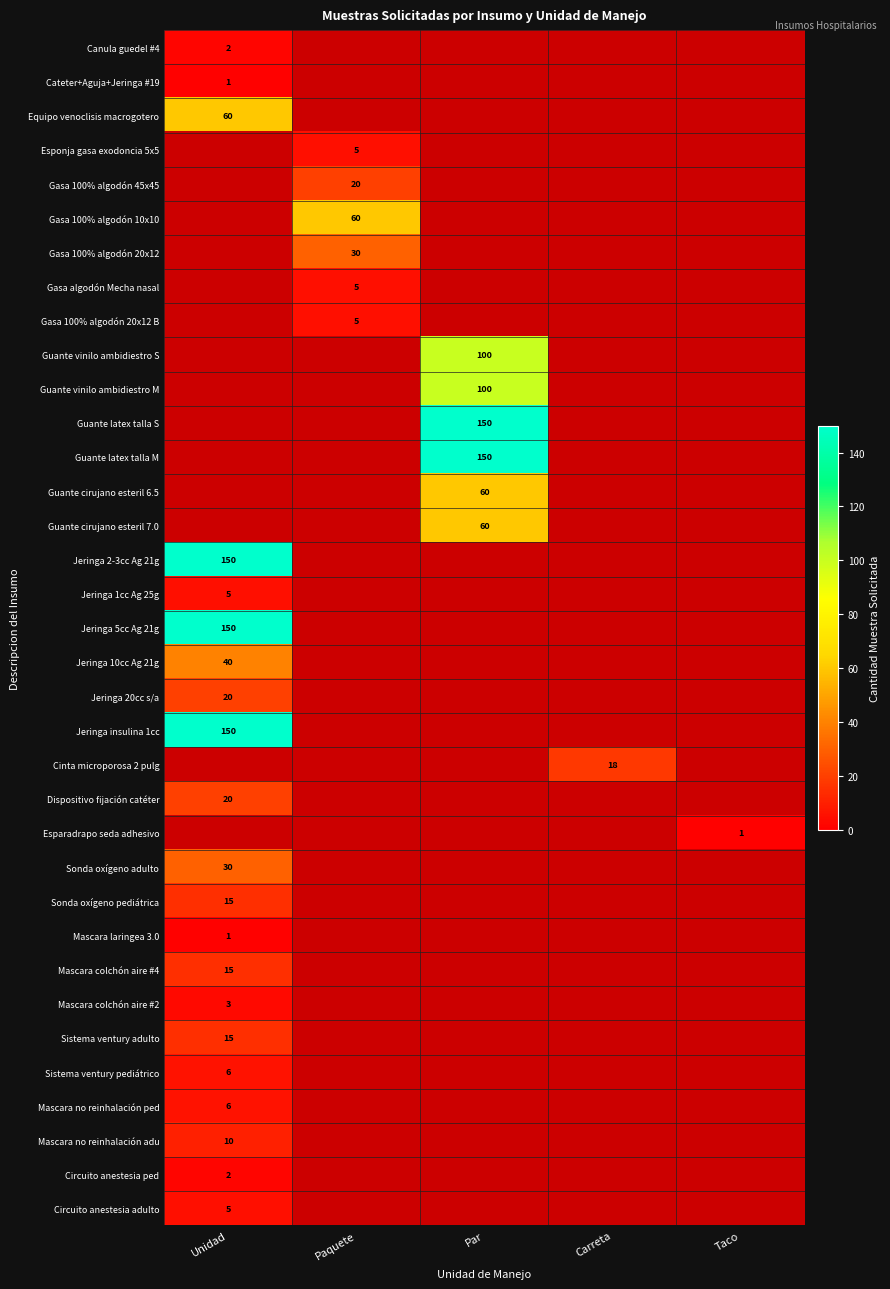

What is the minimum value for Jeringa 20cc s/a?

20.0